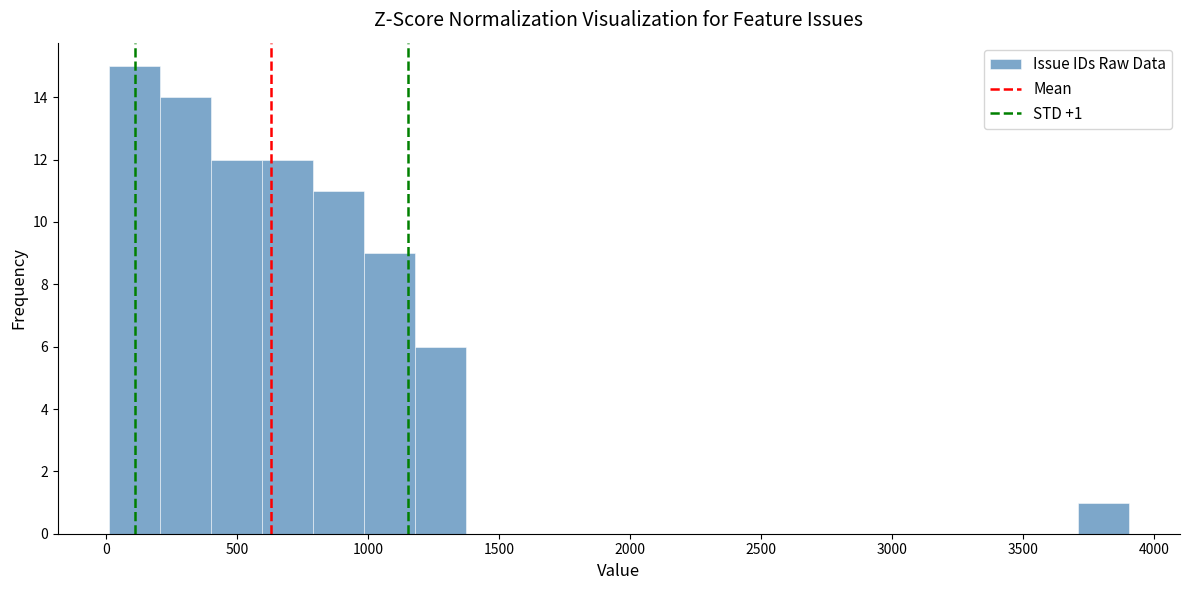

Read against the x-axis, roughly where is the centre of the tallest bar?

100